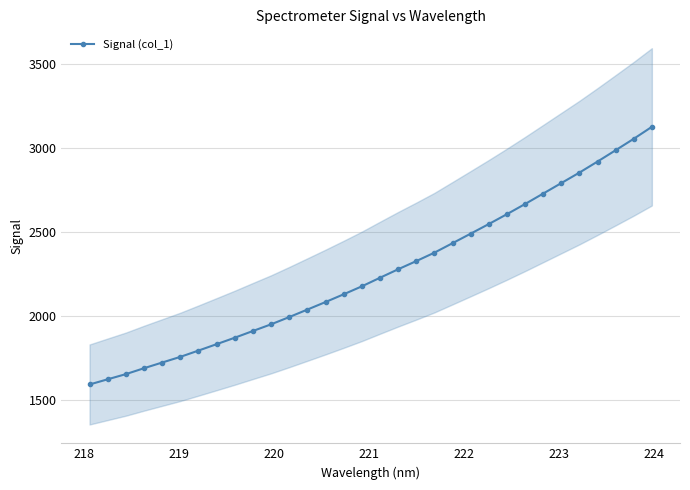

What is the highest value of the Signal (col_1) series?

3127.1